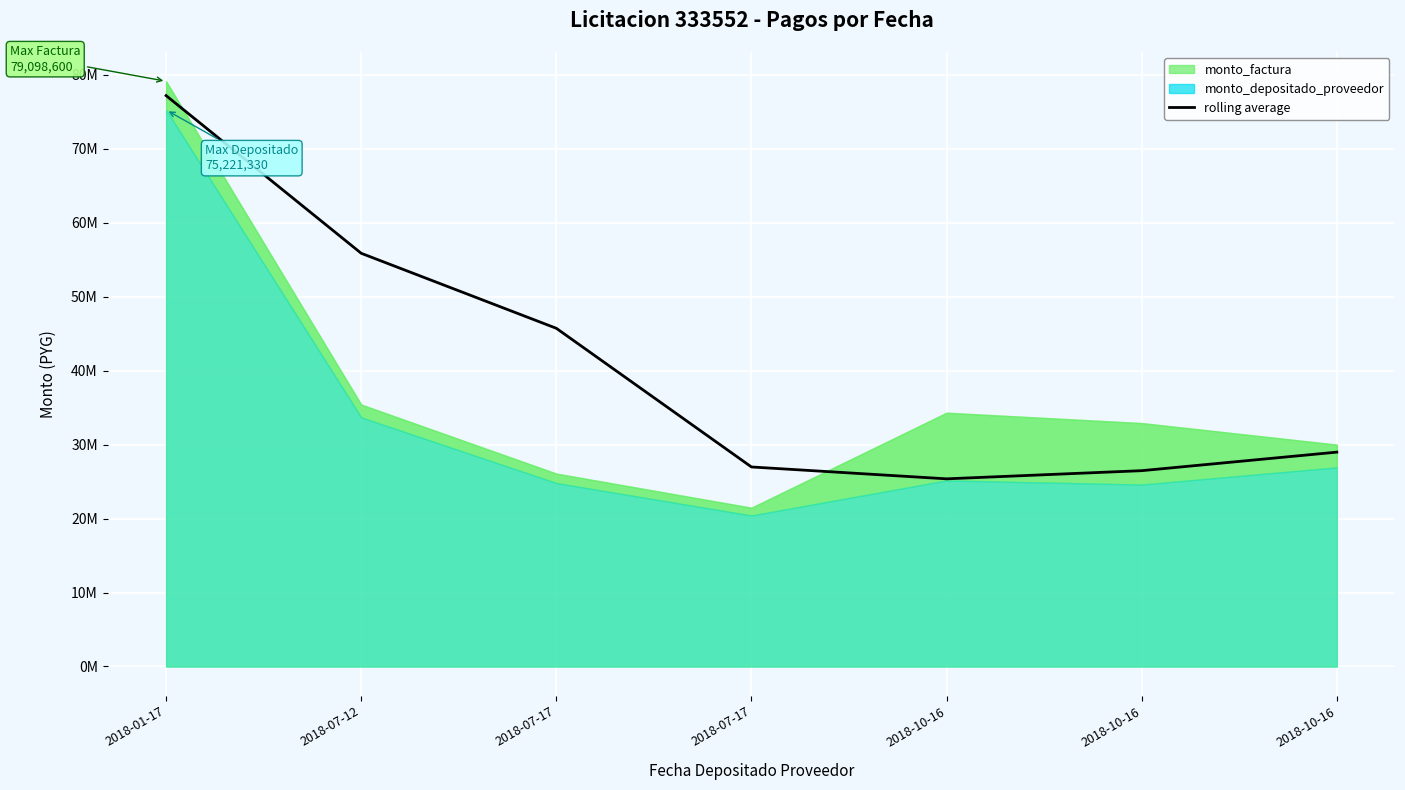

At which label is the value closest to 51261815?

2018-07-12